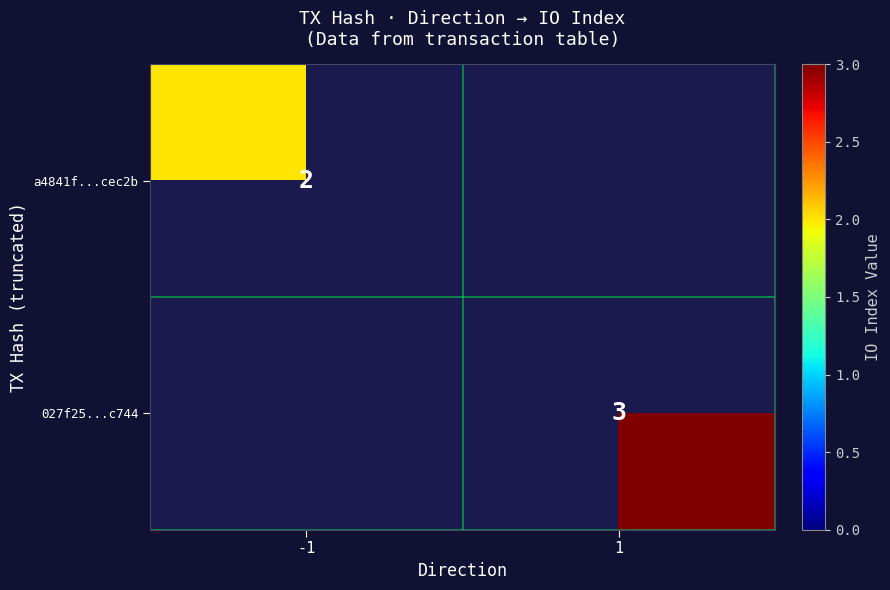

At which category does the chart reach its peak across all series?

1